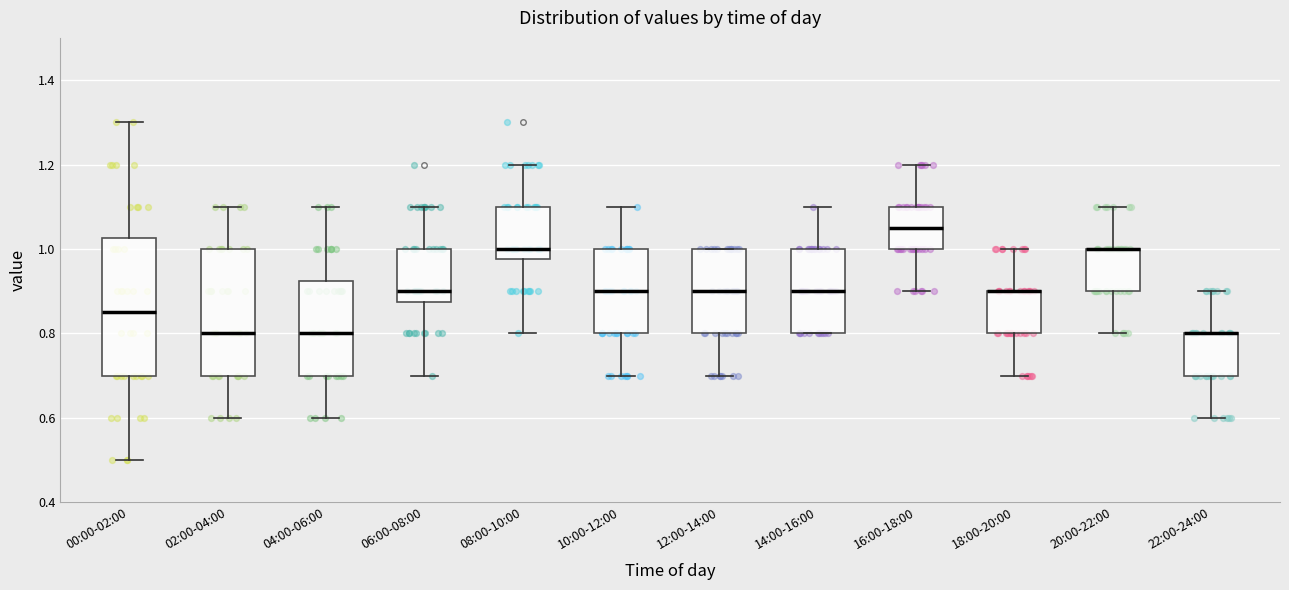

Comparing the boxes themselves (not the whiskers), which one is the tallest?

00:00-02:00